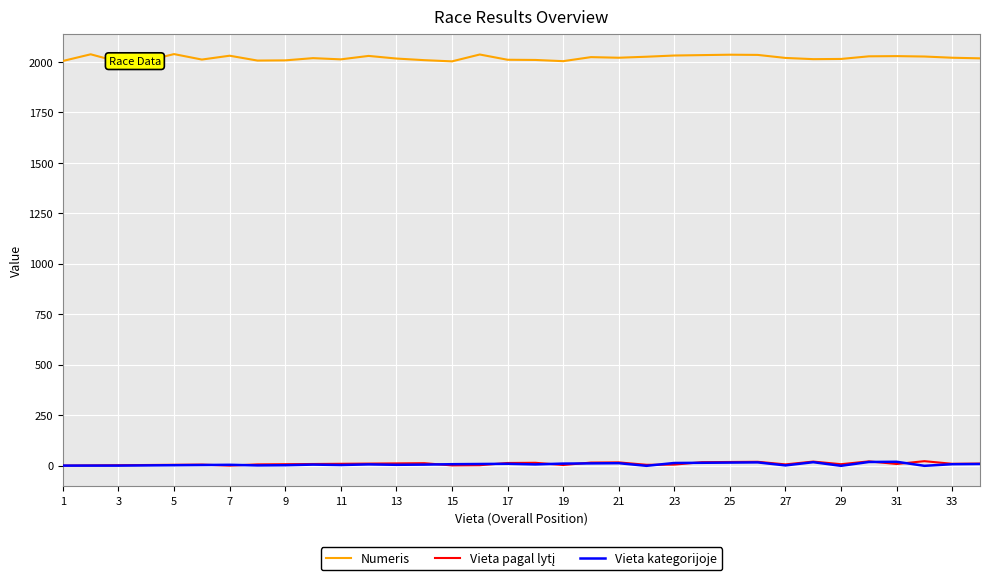

At which label is Vieta pagal lytį closest to 12?

13